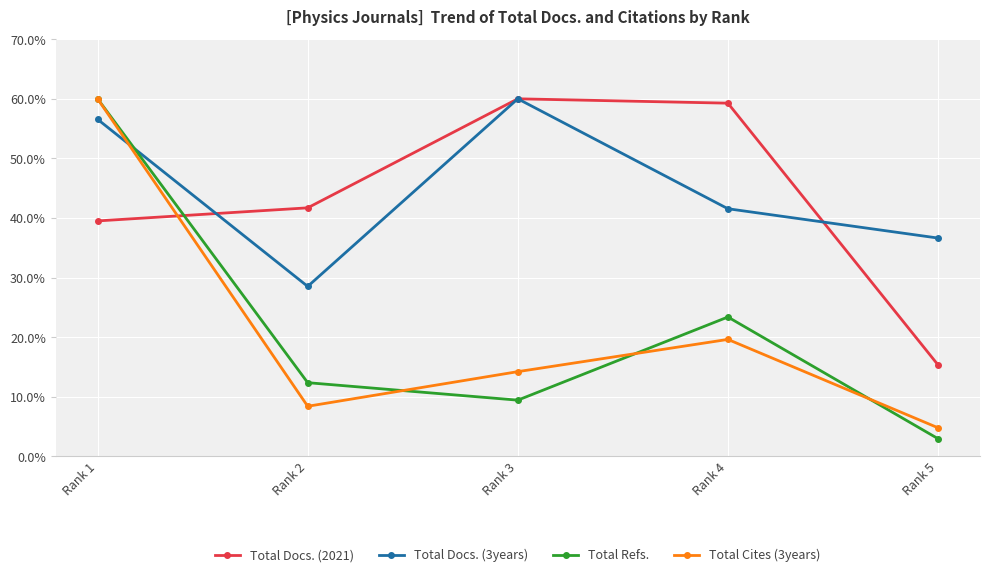

What is the average value of the Total Docs. (2021) series?

43.2